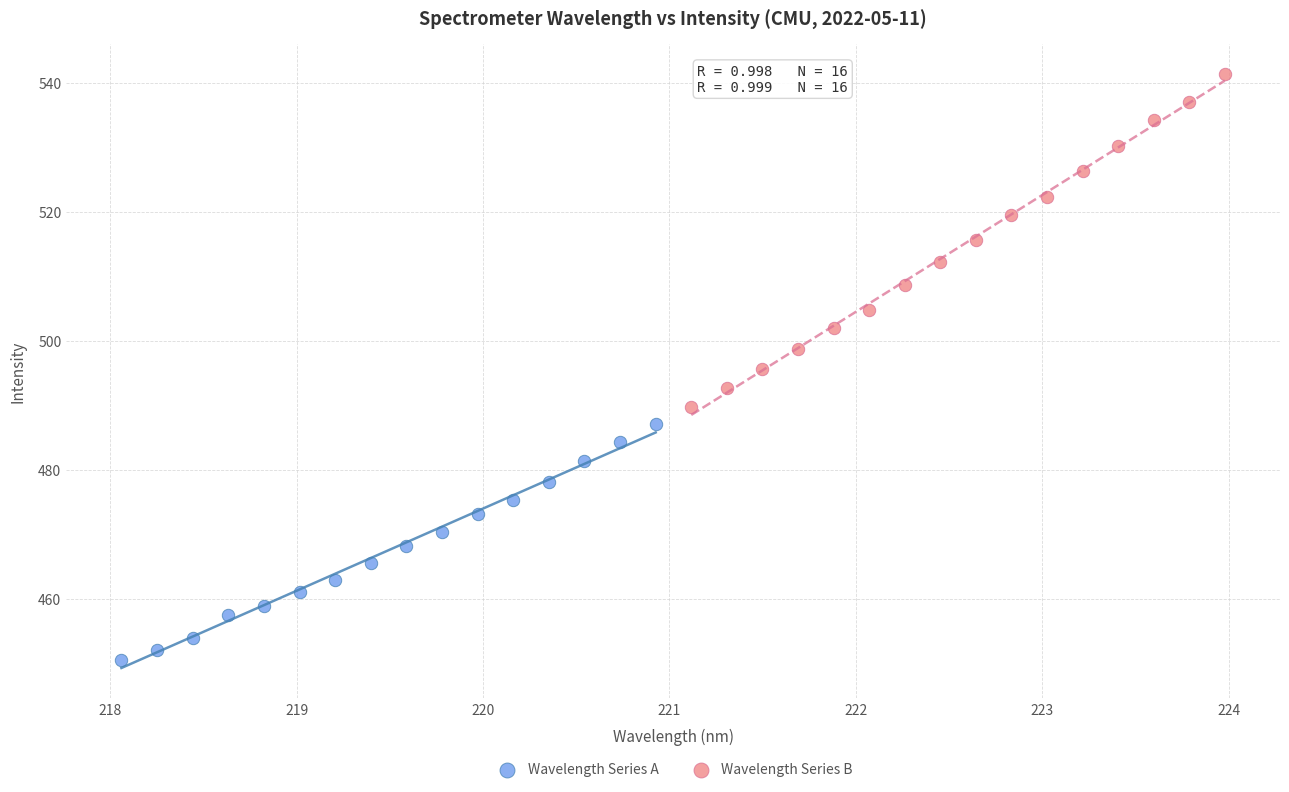

Which series reaches the minimum Y coordinate?

Wavelength Series A